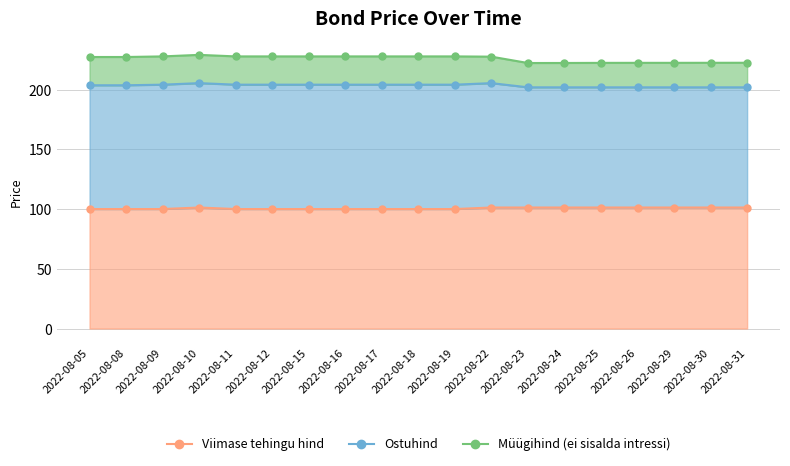

How many interior local valleys does the Ostuhind series have?

1